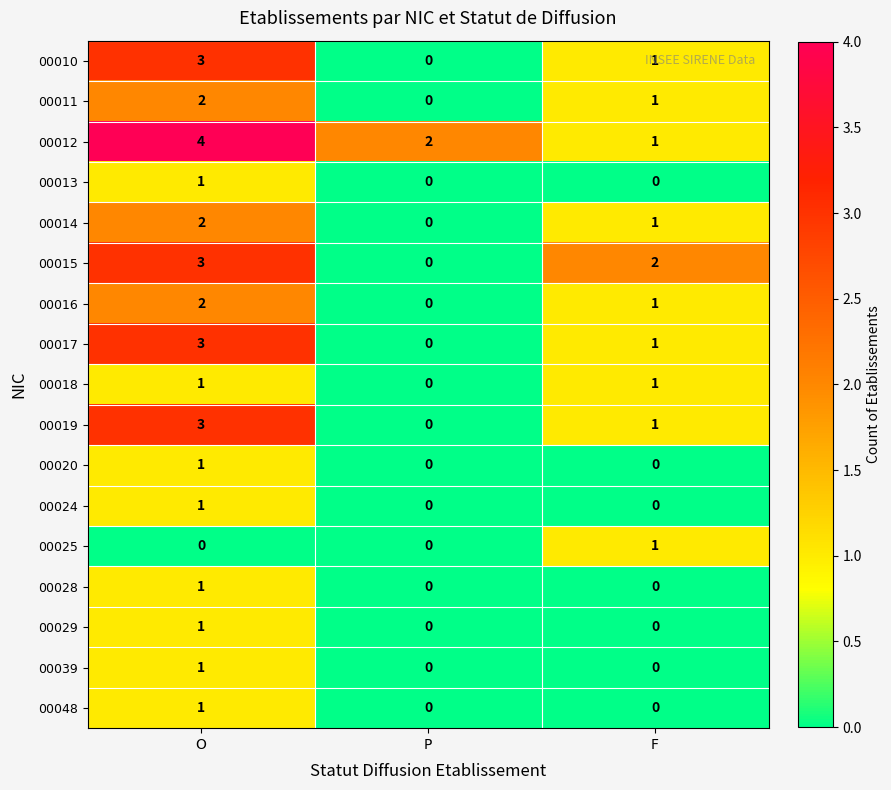

True or false: 00013 has a value of 0 at P.

True